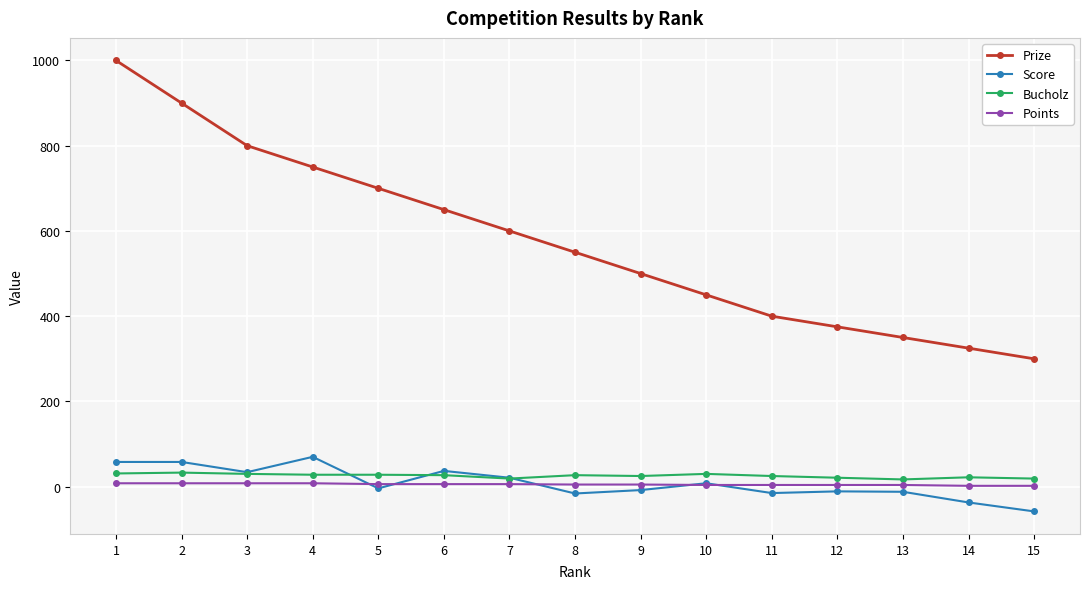

What is the maximum value shown in the chart?

1000